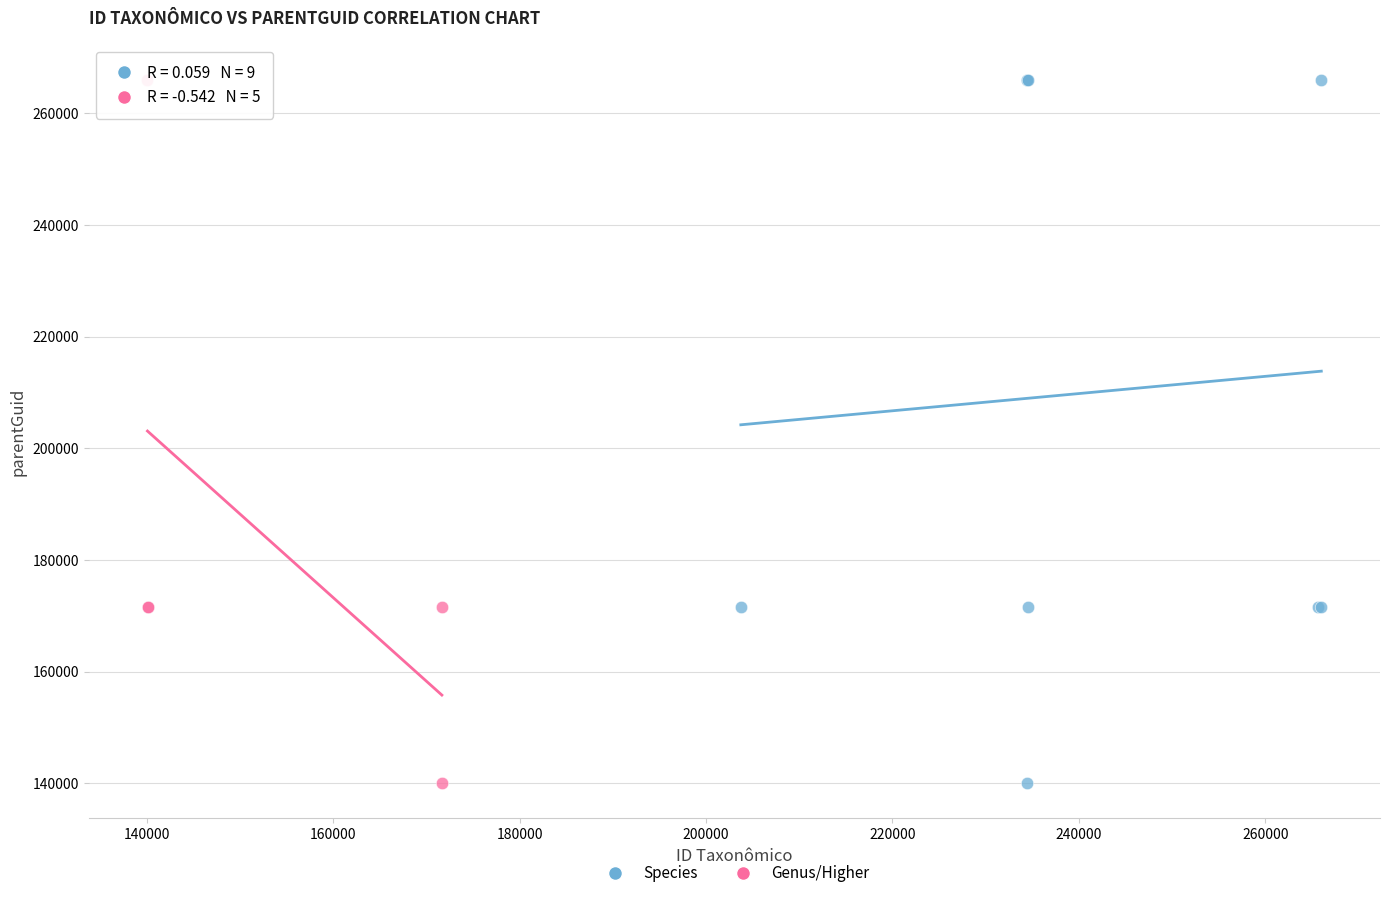

What are all the series names shown in the legend?

Species, Genus/Higher